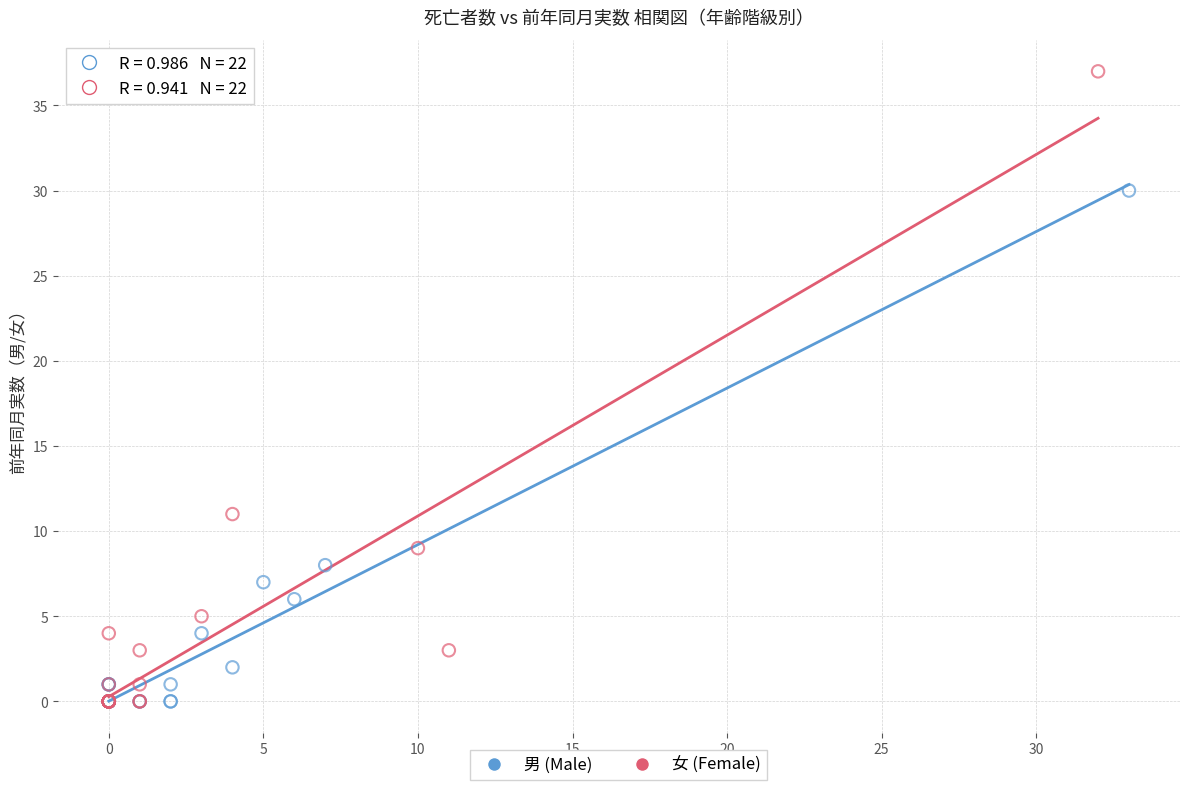

Which series contains the highest Y value?

女 (Female)